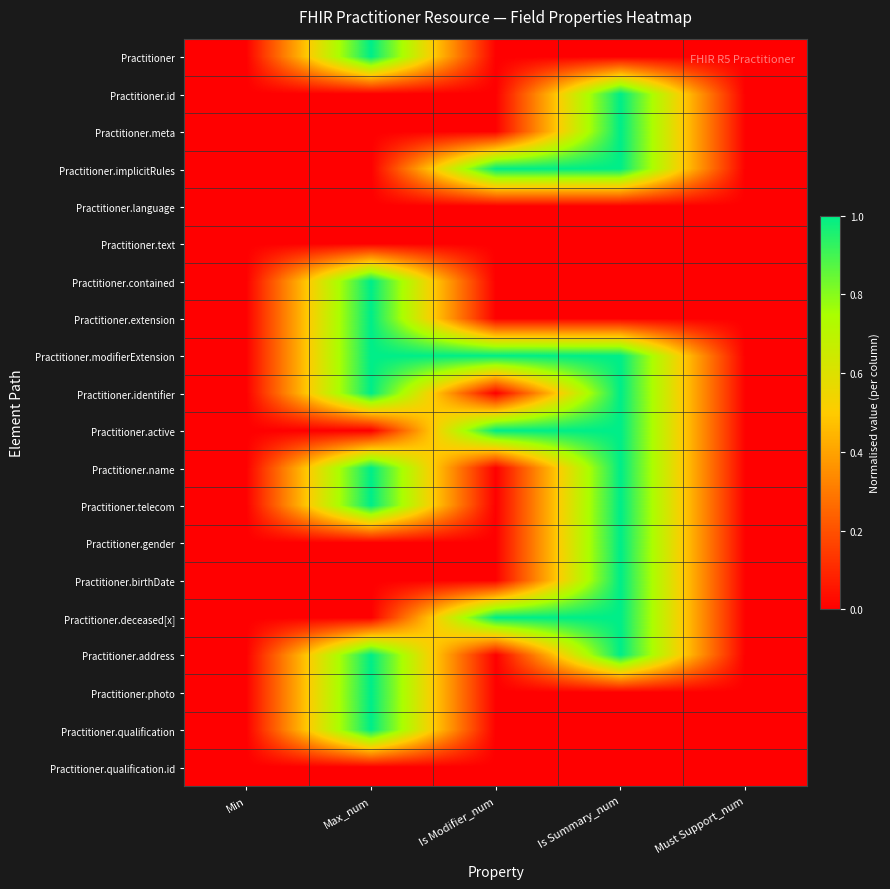

At how many categories does at least one series exceed 0?

3